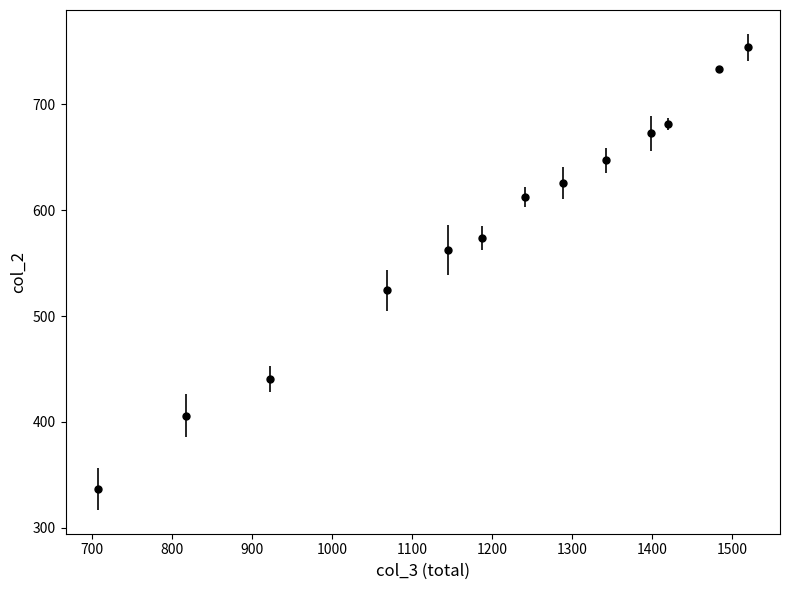

True or false: the data has more than 2 interior local peaks.

False